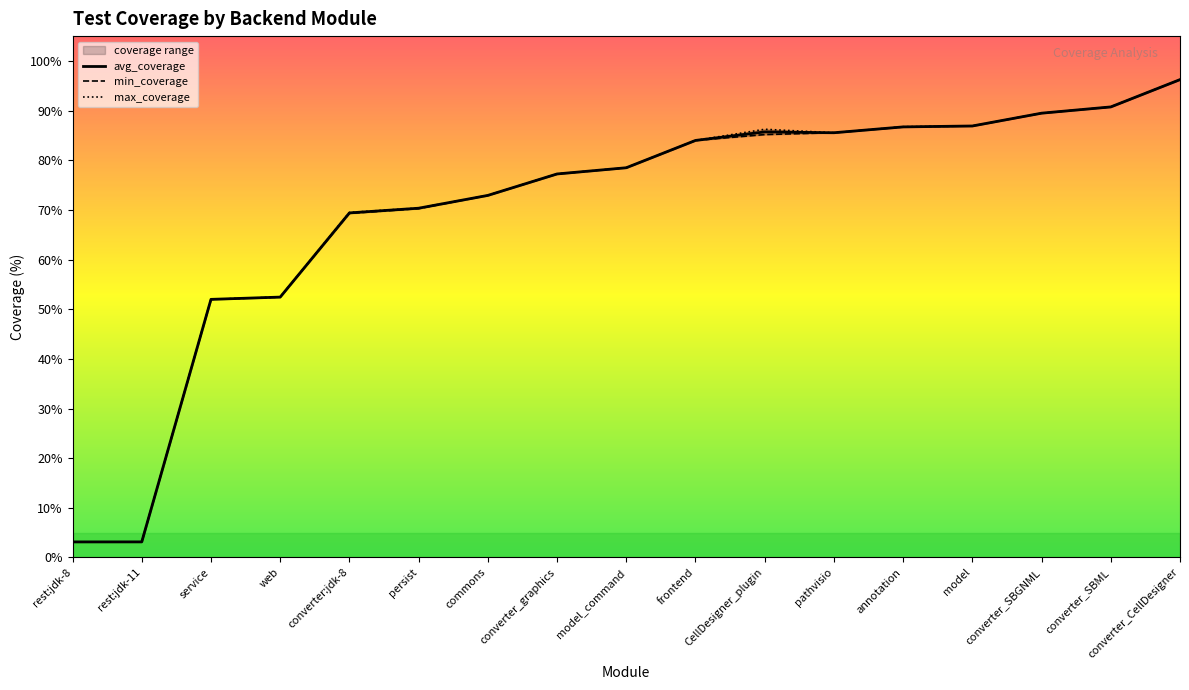

What is the label of the 6th point from the right?

pathvisio